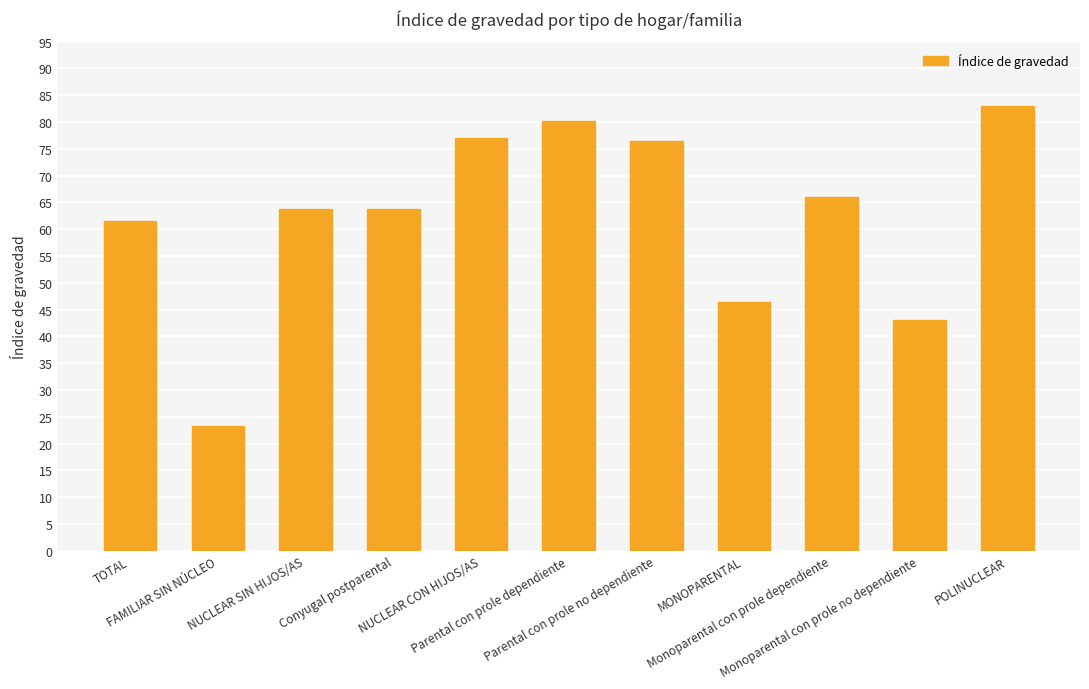

Reading left to right, list all the values displayed in this chart.

TOTAL=61.5	FAMILIAR SIN NÚCLEO=23.2	NUCLEAR SIN HIJOS/AS=63.7	Conyugal postparental=63.7	NUCLEAR CON HIJOS/AS=76.9	Parental con prole dependiente=80.2	Parental con prole no dependiente=76.4	MONOPARENTAL=46.5	Monoparental con prole dependiente=66.1	Monoparental con prole no dependiente=43.1	POLINUCLEAR=83.0